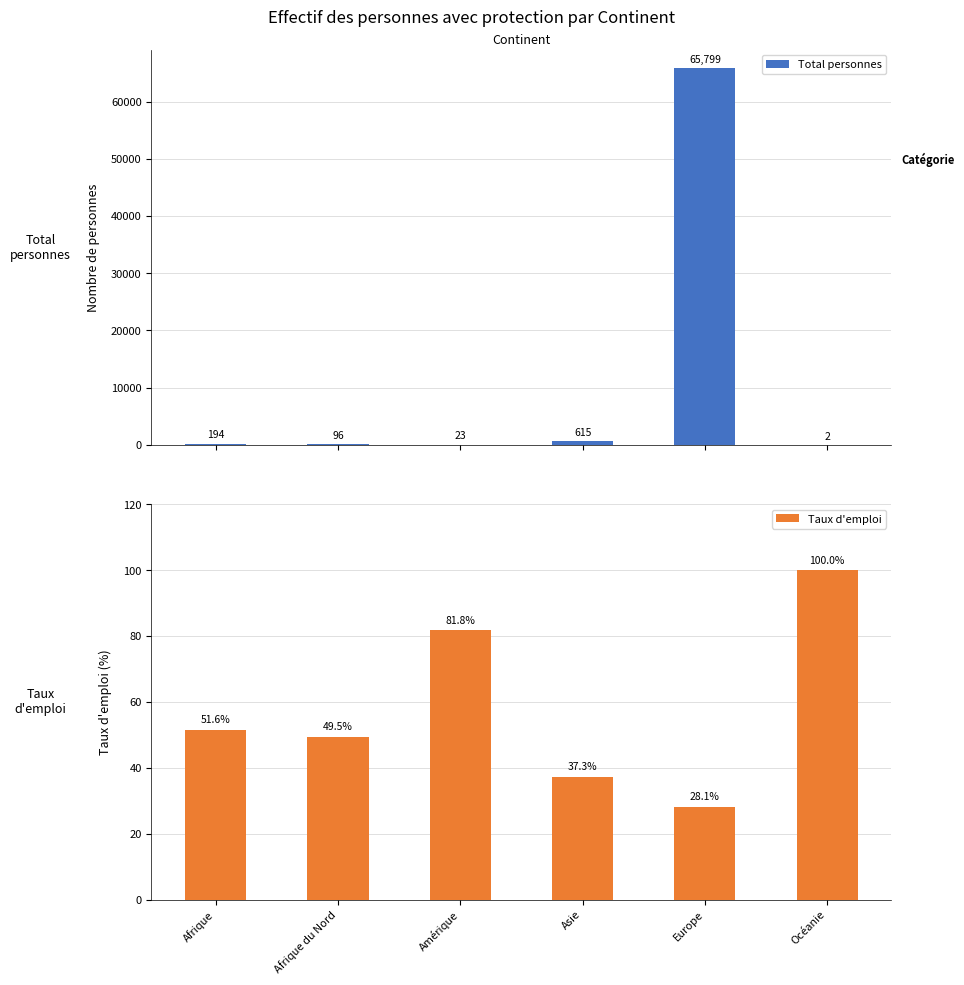

What is the difference between the maximum and minimum values in the Taux d'emploi series?

71.9